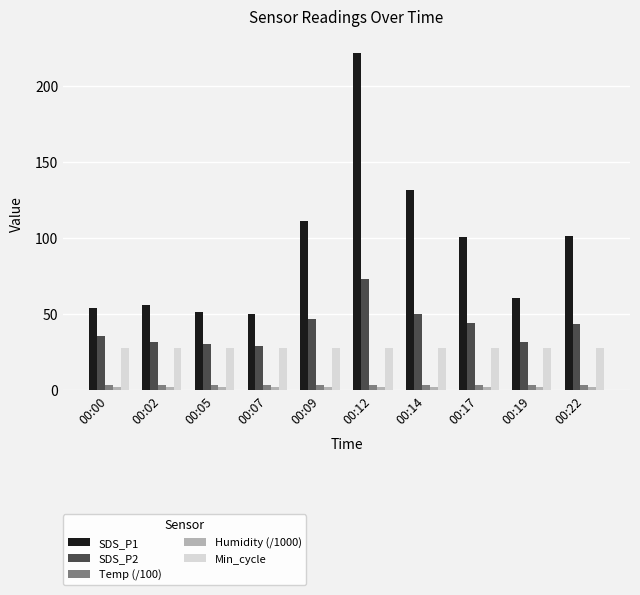

What value does the Min_cycle series have at 00:19?

28.0